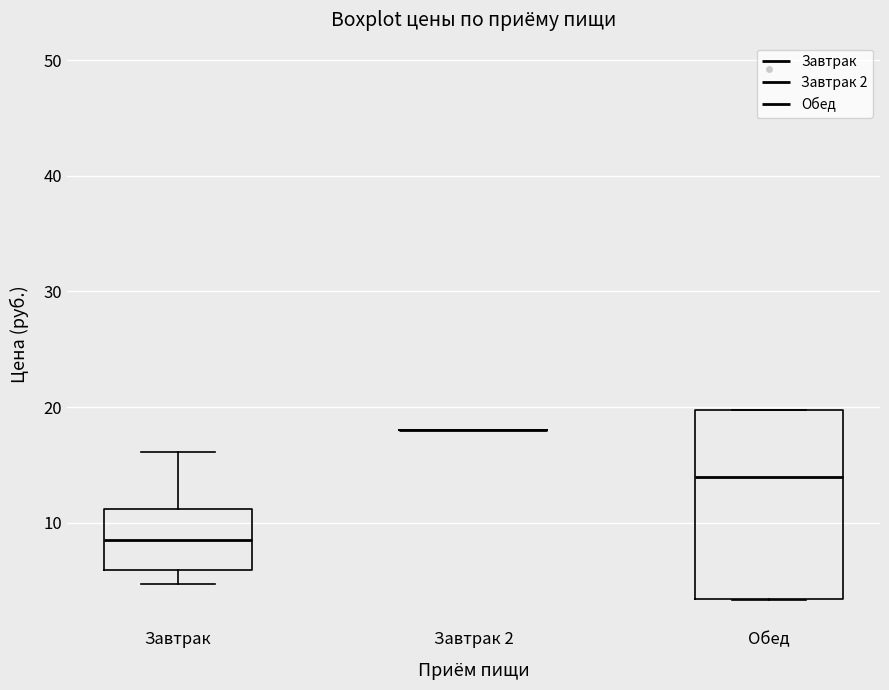

Which box is the tallest, from its lower edge to its upper edge?

Обед